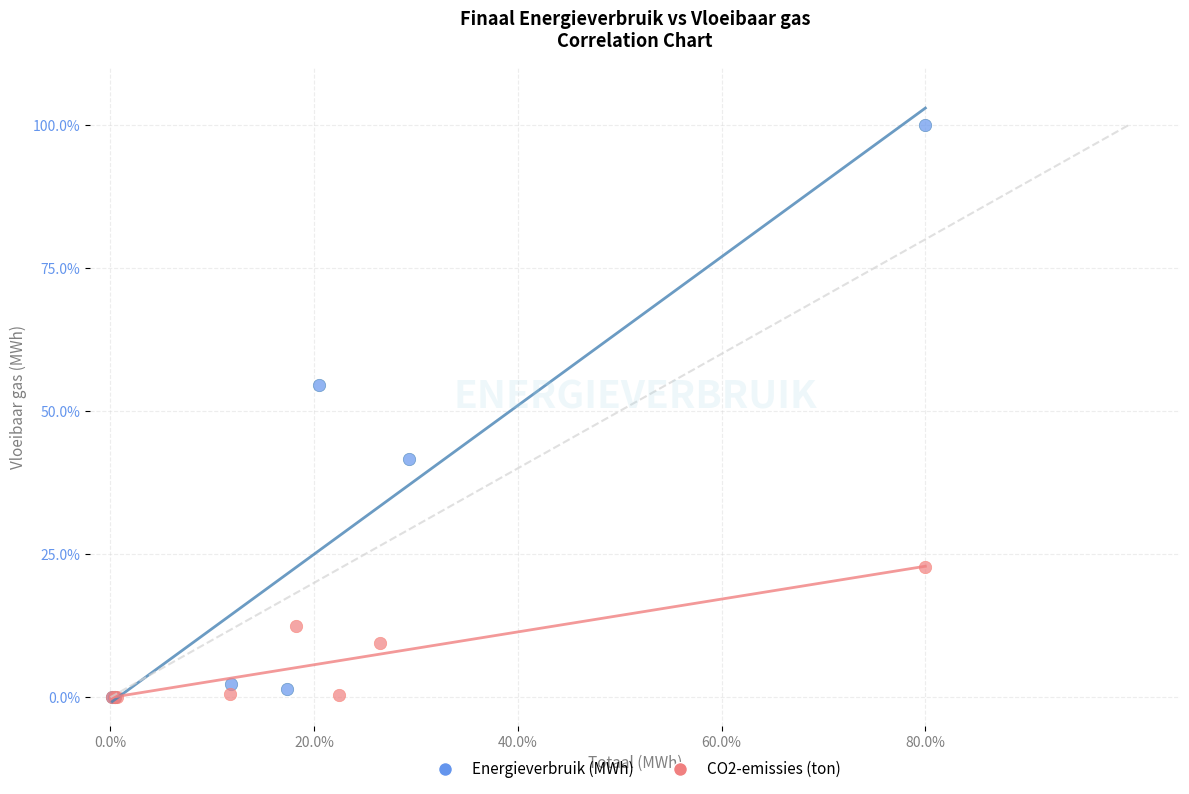

Which series has the widest spread of Y values?

Energieverbruik (MWh)